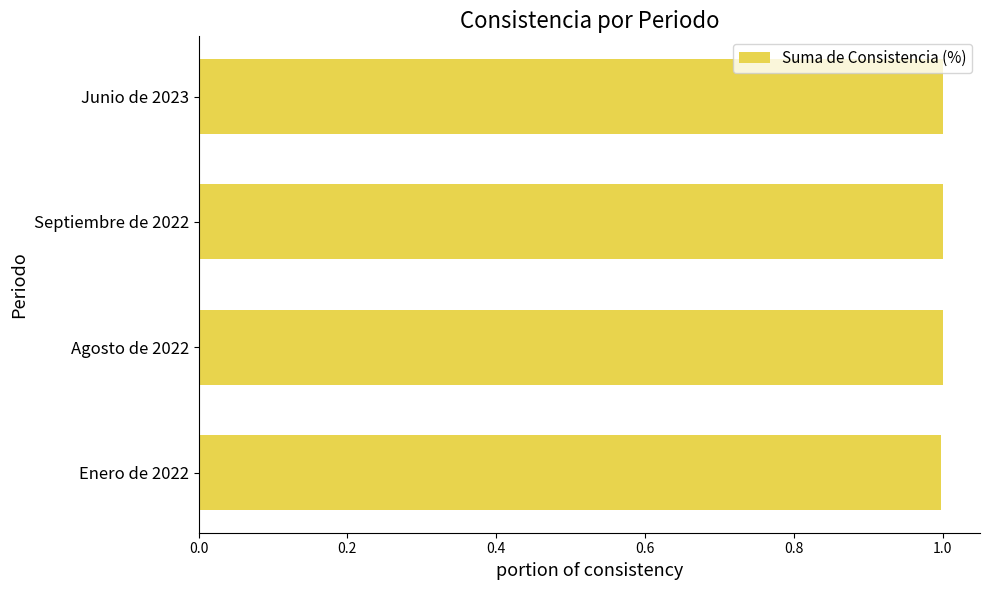

What is the greatest value displayed?

1.0